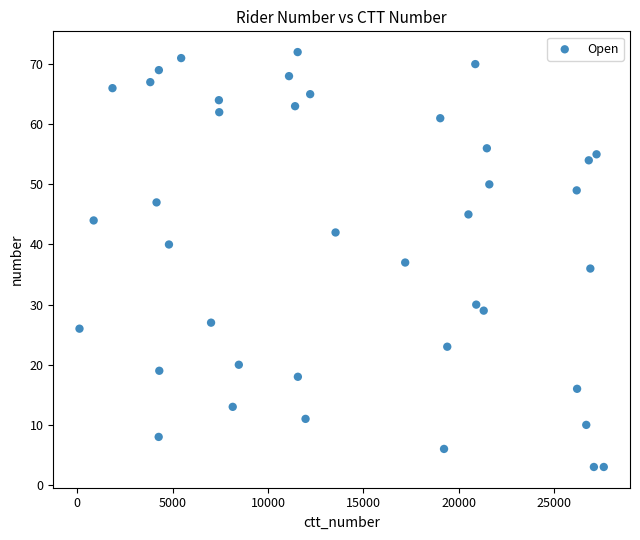

What is the range of X values (max minus min)?

27496